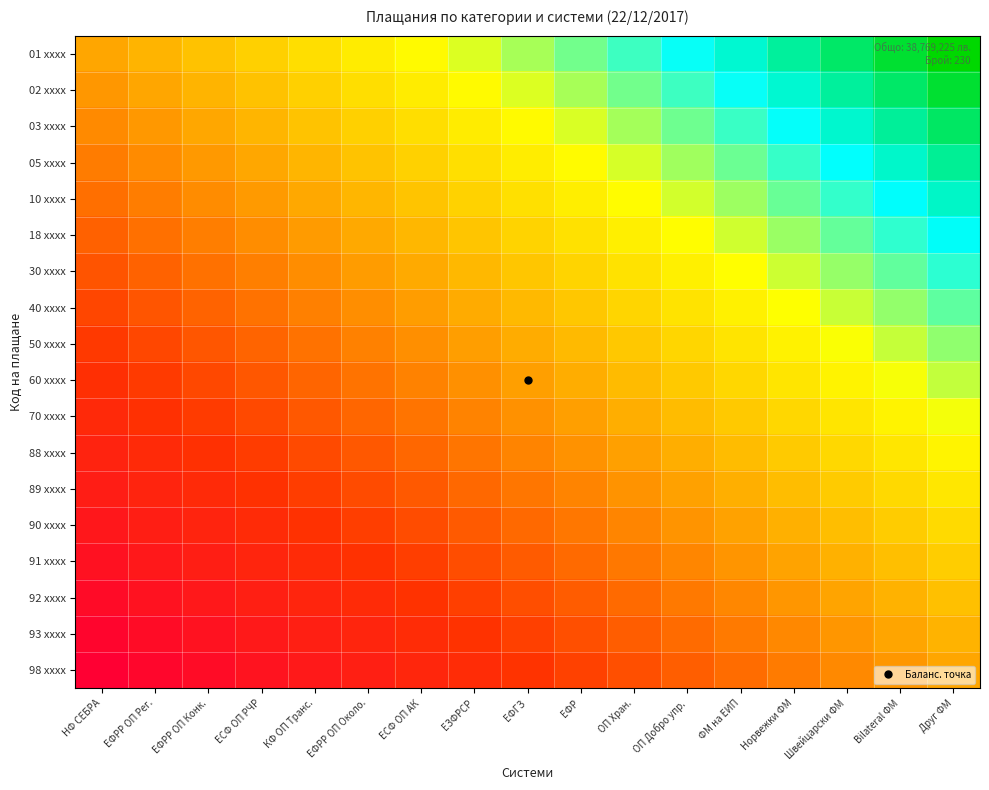

Reading right to left, transcribe all the data shown in this chart.

01 xxxx: Друг ФМ=0.0	Bilateral ФМ=0.0	Швейцарски ФМ=0.1	Норвежки ФМ=0.1	ФМ на ЕИП=0.1	ОП Добро упр.=0.2	ОП Хран.=0.2	ЕФР=0.2	ЕФГЗ=0.2	ЕЗФРСР=0.3	ЕСФ ОП АК=0.3	ЕФРР ОП Около.=0.3	КФ ОП Транс.=0.4	ЕСФ ОП РЧР=0.4	ЕФРР ОП Конк.=0.4	ЕФРР ОП Рег.=0.5	НФ СЕБРА=0.5
02 xxxx: Друг ФМ=0.0	Bilateral ФМ=0.1	Швейцарски ФМ=0.1	Норвежки ФМ=0.1	ФМ на ЕИП=0.2	ОП Добро упр.=0.2	ОП Хран.=0.2	ЕФР=0.2	ЕФГЗ=0.3	ЕЗФРСР=0.3	ЕСФ ОП АК=0.3	ЕФРР ОП Около.=0.4	КФ ОП Транс.=0.4	ЕСФ ОП РЧР=0.4	ЕФРР ОП Конк.=0.5	ЕФРР ОП Рег.=0.5	НФ СЕБРА=0.5
03 xxxx: Друг ФМ=0.1	Bilateral ФМ=0.1	Швейцарски ФМ=0.1	Норвежки ФМ=0.2	ФМ на ЕИП=0.2	ОП Добро упр.=0.2	ОП Хран.=0.2	ЕФР=0.3	ЕФГЗ=0.3	ЕЗФРСР=0.3	ЕСФ ОП АК=0.4	ЕФРР ОП Около.=0.4	КФ ОП Транс.=0.4	ЕСФ ОП РЧР=0.5	ЕФРР ОП Конк.=0.5	ЕФРР ОП Рег.=0.5	НФ СЕБРА=0.6
05 xxxx: Друг ФМ=0.1	Bilateral ФМ=0.1	Швейцарски ФМ=0.2	Норвежки ФМ=0.2	ФМ на ЕИП=0.2	ОП Добро упр.=0.2	ОП Хран.=0.3	ЕФР=0.3	ЕФГЗ=0.3	ЕЗФРСР=0.4	ЕСФ ОП АК=0.4	ЕФРР ОП Около.=0.4	КФ ОП Транс.=0.5	ЕСФ ОП РЧР=0.5	ЕФРР ОП Конк.=0.5	ЕФРР ОП Рег.=0.6	НФ СЕБРА=0.6
10 xxxx: Друг ФМ=0.1	Bilateral ФМ=0.1	Швейцарски ФМ=0.2	Норвежки ФМ=0.2	ФМ на ЕИП=0.2	ОП Добро упр.=0.3	ОП Хран.=0.3	ЕФР=0.3	ЕФГЗ=0.4	ЕЗФРСР=0.4	ЕСФ ОП АК=0.4	ЕФРР ОП Около.=0.5	КФ ОП Транс.=0.5	ЕСФ ОП РЧР=0.5	ЕФРР ОП Конк.=0.6	ЕФРР ОП Рег.=0.6	НФ СЕБРА=0.6
18 xxxx: Друг ФМ=0.1	Bilateral ФМ=0.2	Швейцарски ФМ=0.2	Норвежки ФМ=0.2	ФМ на ЕИП=0.3	ОП Добро упр.=0.3	ОП Хран.=0.3	ЕФР=0.4	ЕФГЗ=0.4	ЕЗФРСР=0.4	ЕСФ ОП АК=0.5	ЕФРР ОП Около.=0.5	КФ ОП Транс.=0.5	ЕСФ ОП РЧР=0.6	ЕФРР ОП Конк.=0.6	ЕФРР ОП Рег.=0.6	НФ СЕБРА=0.6
30 xxxx: Друг ФМ=0.2	Bilateral ФМ=0.2	Швейцарски ФМ=0.2	Норвежки ФМ=0.3	ФМ на ЕИП=0.3	ОП Добро упр.=0.3	ОП Хран.=0.4	ЕФР=0.4	ЕФГЗ=0.4	ЕЗФРСР=0.5	ЕСФ ОП АК=0.5	ЕФРР ОП Около.=0.5	КФ ОП Транс.=0.6	ЕСФ ОП РЧР=0.6	ЕФРР ОП Конк.=0.6	ЕФРР ОП Рег.=0.6	НФ СЕБРА=0.7
40 xxxx: Друг ФМ=0.2	Bilateral ФМ=0.2	Швейцарски ФМ=0.3	Норвежки ФМ=0.3	ФМ на ЕИП=0.3	ОП Добро упр.=0.4	ОП Хран.=0.4	ЕФР=0.4	ЕФГЗ=0.5	ЕЗФРСР=0.5	ЕСФ ОП АК=0.5	ЕФРР ОП Около.=0.5	КФ ОП Транс.=0.6	ЕСФ ОП РЧР=0.6	ЕФРР ОП Конк.=0.6	ЕФРР ОП Рег.=0.7	НФ СЕБРА=0.7
50 xxxx: Друг ФМ=0.2	Bilateral ФМ=0.3	Швейцарски ФМ=0.3	Норвежки ФМ=0.3	ФМ на ЕИП=0.4	ОП Добро упр.=0.4	ОП Хран.=0.4	ЕФР=0.5	ЕФГЗ=0.5	ЕЗФРСР=0.5	ЕСФ ОП АК=0.5	ЕФРР ОП Около.=0.6	КФ ОП Транс.=0.6	ЕСФ ОП РЧР=0.6	ЕФРР ОП Конк.=0.7	ЕФРР ОП Рег.=0.7	НФ СЕБРА=0.7
60 xxxx: Друг ФМ=0.3	Bilateral ФМ=0.3	Швейцарски ФМ=0.3	Норвежки ФМ=0.4	ФМ на ЕИП=0.4	ОП Добро упр.=0.4	ОП Хран.=0.5	ЕФР=0.5	ЕФГЗ=0.5	ЕЗФРСР=0.5	ЕСФ ОП АК=0.6	ЕФРР ОП Около.=0.6	КФ ОП Транс.=0.6	ЕСФ ОП РЧР=0.7	ЕФРР ОП Конк.=0.7	ЕФРР ОП Рег.=0.7	НФ СЕБРА=0.8
70 xxxx: Друг ФМ=0.3	Bilateral ФМ=0.3	Швейцарски ФМ=0.4	Норвежки ФМ=0.4	ФМ на ЕИП=0.4	ОП Добро упр.=0.5	ОП Хран.=0.5	ЕФР=0.5	ЕФГЗ=0.5	ЕЗФРСР=0.6	ЕСФ ОП АК=0.6	ЕФРР ОП Около.=0.6	КФ ОП Транс.=0.7	ЕСФ ОП РЧР=0.7	ЕФРР ОП Конк.=0.7	ЕФРР ОП Рег.=0.8	НФ СЕБРА=0.8
88 xxxx: Друг ФМ=0.3	Bilateral ФМ=0.4	Швейцарски ФМ=0.4	Норвежки ФМ=0.4	ФМ на ЕИП=0.4	ОП Добро упр.=0.5	ОП Хран.=0.5	ЕФР=0.5	ЕФГЗ=0.6	ЕЗФРСР=0.6	ЕСФ ОП АК=0.6	ЕФРР ОП Около.=0.7	КФ ОП Транс.=0.7	ЕСФ ОП РЧР=0.7	ЕФРР ОП Конк.=0.8	ЕФРР ОП Рег.=0.8	НФ СЕБРА=0.8
89 xxxx: Друг ФМ=0.4	Bilateral ФМ=0.4	Швейцарски ФМ=0.4	Норвежки ФМ=0.4	ФМ на ЕИП=0.5	ОП Добро упр.=0.5	ОП Хран.=0.5	ЕФР=0.6	ЕФГЗ=0.6	ЕЗФРСР=0.6	ЕСФ ОП АК=0.7	ЕФРР ОП Около.=0.7	КФ ОП Транс.=0.7	ЕСФ ОП РЧР=0.8	ЕФРР ОП Конк.=0.8	ЕФРР ОП Рег.=0.8	НФ СЕБРА=0.9
90 xxxx: Друг ФМ=0.4	Bilateral ФМ=0.4	Швейцарски ФМ=0.4	Норвежки ФМ=0.5	ФМ на ЕИП=0.5	ОП Добро упр.=0.5	ОП Хран.=0.6	ЕФР=0.6	ЕФГЗ=0.6	ЕЗФРСР=0.7	ЕСФ ОП АК=0.7	ЕФРР ОП Около.=0.7	КФ ОП Транс.=0.8	ЕСФ ОП РЧР=0.8	ЕФРР ОП Конк.=0.8	ЕФРР ОП Рег.=0.9	НФ СЕБРА=0.9
91 xxxx: Друг ФМ=0.4	Bilateral ФМ=0.4	Швейцарски ФМ=0.5	Норвежки ФМ=0.5	ФМ на ЕИП=0.5	ОП Добро упр.=0.6	ОП Хран.=0.6	ЕФР=0.6	ЕФГЗ=0.7	ЕЗФРСР=0.7	ЕСФ ОП АК=0.7	ЕФРР ОП Около.=0.8	КФ ОП Транс.=0.8	ЕСФ ОП РЧР=0.8	ЕФРР ОП Конк.=0.8	ЕФРР ОП Рег.=0.9	НФ СЕБРА=0.9
92 xxxx: Друг ФМ=0.4	Bilateral ФМ=0.5	Швейцарски ФМ=0.5	Норвежки ФМ=0.5	ФМ на ЕИП=0.6	ОП Добро упр.=0.6	ОП Хран.=0.6	ЕФР=0.7	ЕФГЗ=0.7	ЕЗФРСР=0.7	ЕСФ ОП АК=0.8	ЕФРР ОП Около.=0.8	КФ ОП Транс.=0.8	ЕСФ ОП РЧР=0.8	ЕФРР ОП Конк.=0.9	ЕФРР ОП Рег.=0.9	НФ СЕБРА=0.9
93 xxxx: Друг ФМ=0.5	Bilateral ФМ=0.5	Швейцарски ФМ=0.5	Норвежки ФМ=0.6	ФМ на ЕИП=0.6	ОП Добро упр.=0.6	ОП Хран.=0.7	ЕФР=0.7	ЕФГЗ=0.7	ЕЗФРСР=0.8	ЕСФ ОП АК=0.8	ЕФРР ОП Около.=0.8	КФ ОП Транс.=0.8	ЕСФ ОП РЧР=0.9	ЕФРР ОП Конк.=0.9	ЕФРР ОП Рег.=0.9	НФ СЕБРА=1.0
98 xxxx: Друг ФМ=0.5	Bilateral ФМ=0.5	Швейцарски ФМ=0.6	Норвежки ФМ=0.6	ФМ на ЕИП=0.6	ОП Добро упр.=0.7	ОП Хран.=0.7	ЕФР=0.7	ЕФГЗ=0.7	ЕЗФРСР=0.8	ЕСФ ОП АК=0.8	ЕФРР ОП Около.=0.8	КФ ОП Транс.=0.9	ЕСФ ОП РЧР=0.9	ЕФРР ОП Конк.=0.9	ЕФРР ОП Рег.=1.0	НФ СЕБРА=1.0